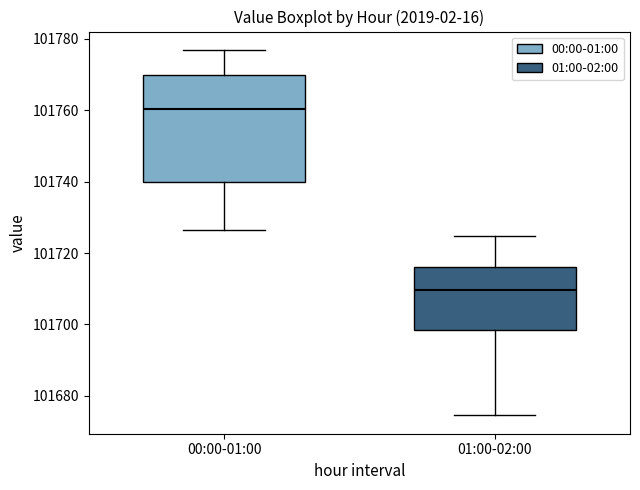

Where is the upper edge of the box for 00:00-01:00 on the y-axis? The values are not printed on the chart, so give them approximately, as read against the axis.

101770